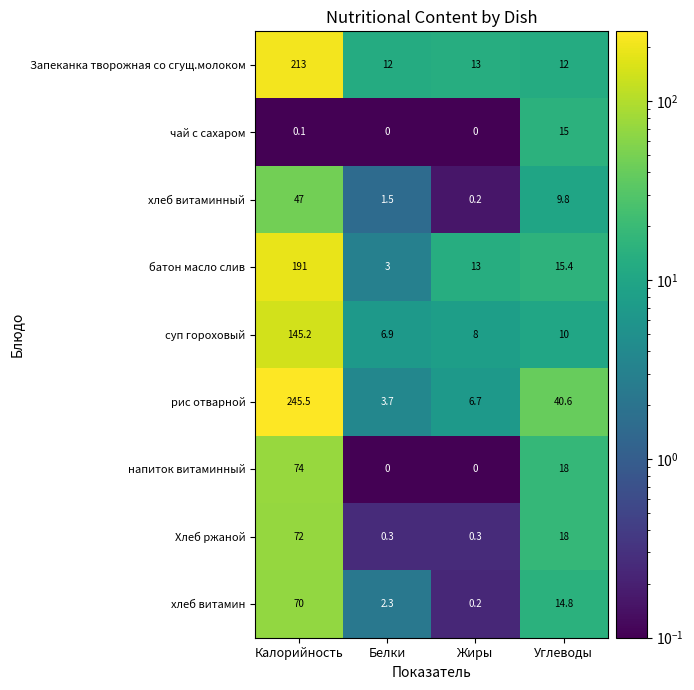

The value of суп гороховый at Углеводы is 15.7. True or false?

False